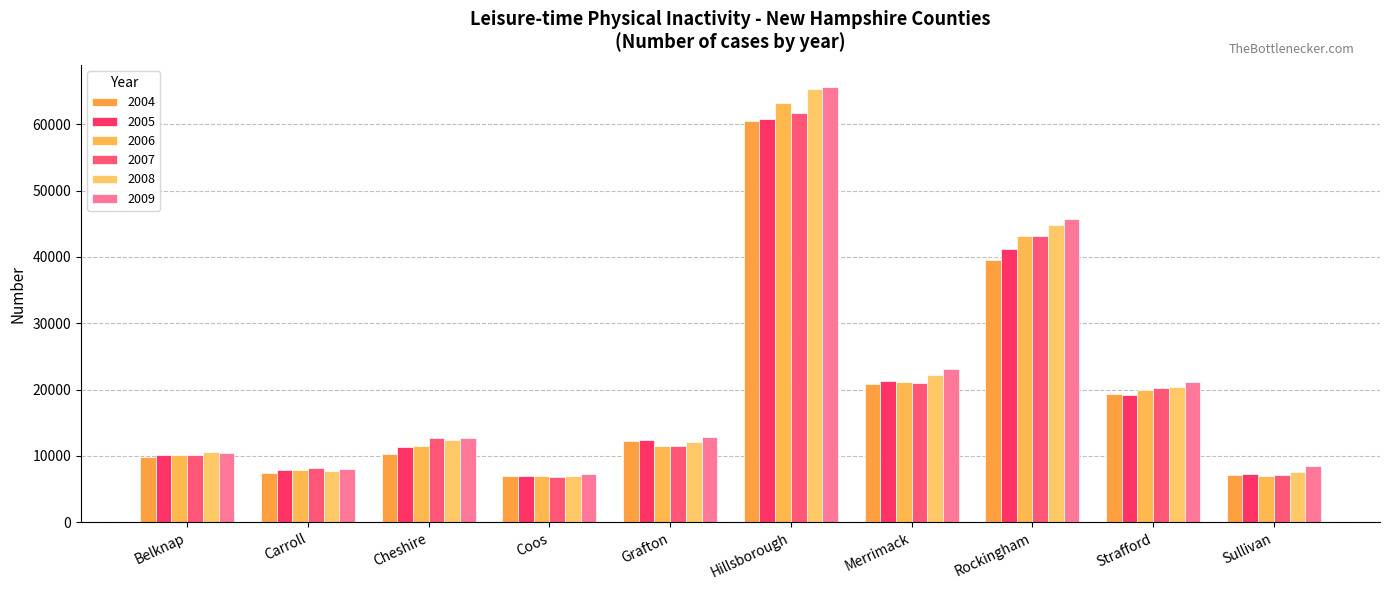

Reading right to left, what are all the values shown in this chart?

2004: Sullivan=7060	Strafford=19300	Rockingham=39530	Merrimack=20880	Hillsborough=60450	Grafton=12220	Coos=7018	Cheshire=10290	Carroll=7353	Belknap=9761
2005: Sullivan=7279	Strafford=19110	Rockingham=41160	Merrimack=21330	Hillsborough=60790	Grafton=12370	Coos=7030	Cheshire=11310	Carroll=7923	Belknap=10070
2006: Sullivan=7021	Strafford=19970	Rockingham=43140	Merrimack=21090	Hillsborough=63150	Grafton=11540	Coos=6936	Cheshire=11440	Carroll=7922	Belknap=10070
2007: Sullivan=7072	Strafford=20180	Rockingham=43180	Merrimack=20940	Hillsborough=61750	Grafton=11490	Coos=6842	Cheshire=12760	Carroll=8185	Belknap=10190
2008: Sullivan=7564	Strafford=20440	Rockingham=44840	Merrimack=22210	Hillsborough=65320	Grafton=12130	Coos=6991	Cheshire=12430	Carroll=7789	Belknap=10630
2009: Sullivan=8520	Strafford=21135	Rockingham=45723	Merrimack=23160	Hillsborough=65662	Grafton=12873	Coos=7227	Cheshire=12764	Carroll=8095	Belknap=10501